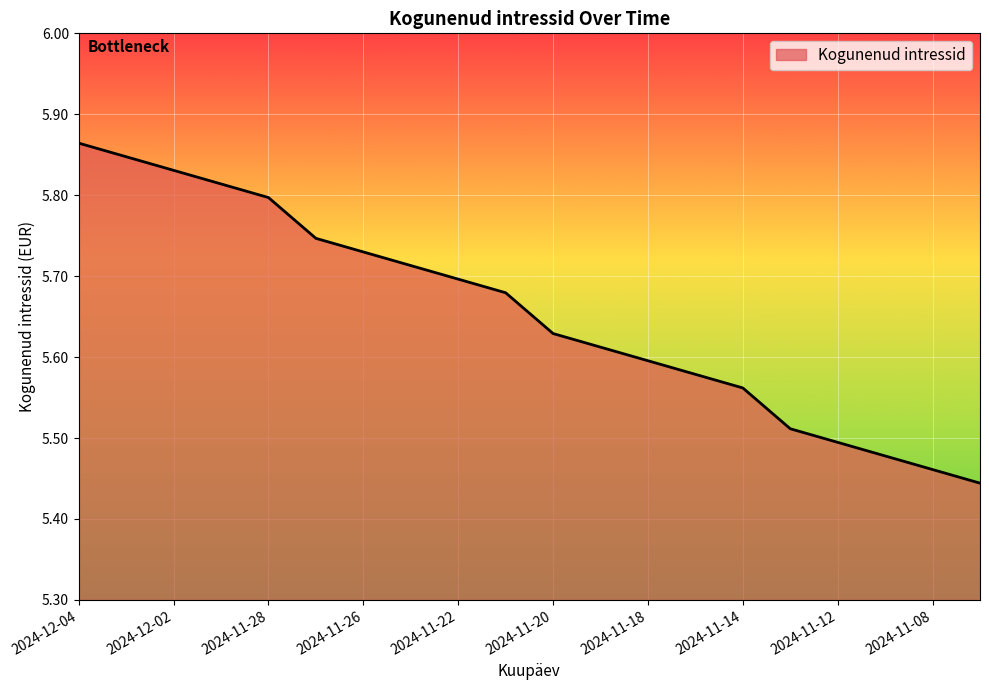

Reading left to right, extract all data points from this chart.

5.9	5.8	5.8	5.8	5.8	5.7	5.7	5.7	5.7	5.7	5.6	5.6	5.6	5.6	5.6	5.5	5.5	5.5	5.5	5.4